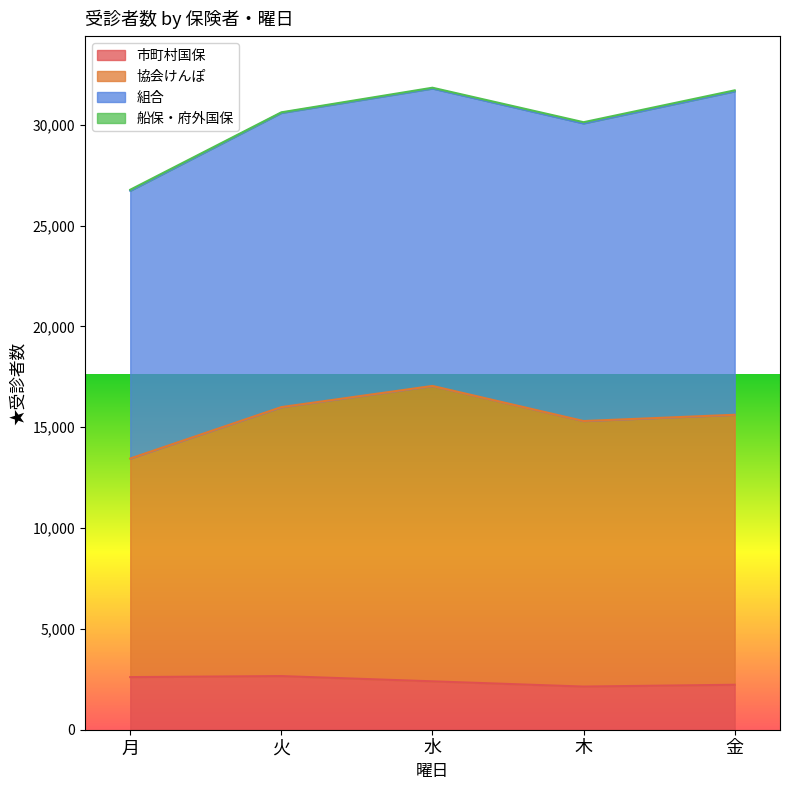

Is it true that 協会けんぽ equals 23578 at 木?

False